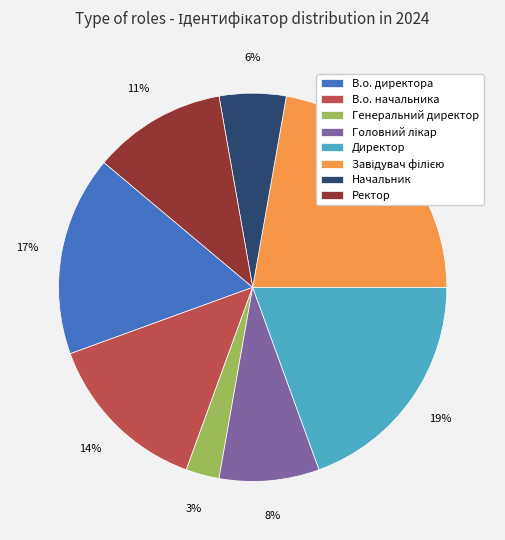

The Директор slice represents 6% of the pie. True or false?

False